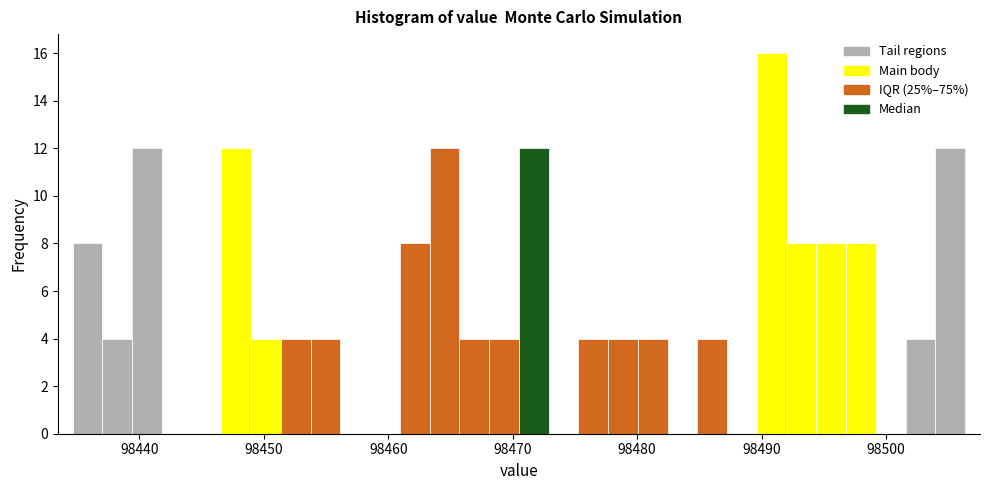

Read against the x-axis, roughly where is the centre of the tallest bar?

98491